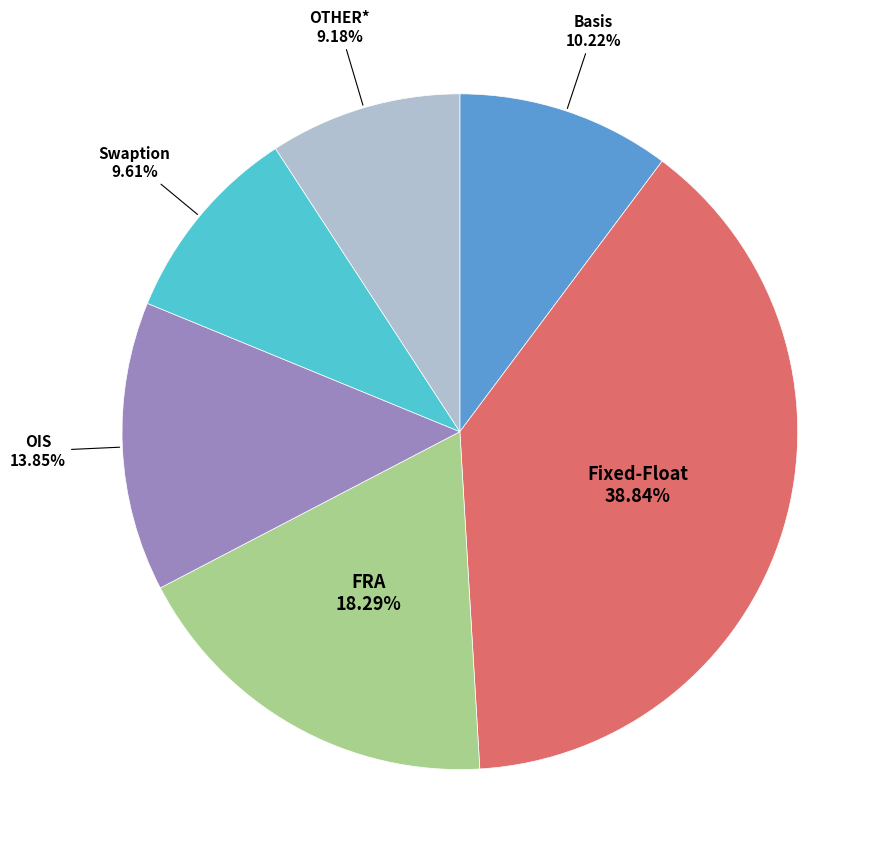

Does any single category account for the majority?

No